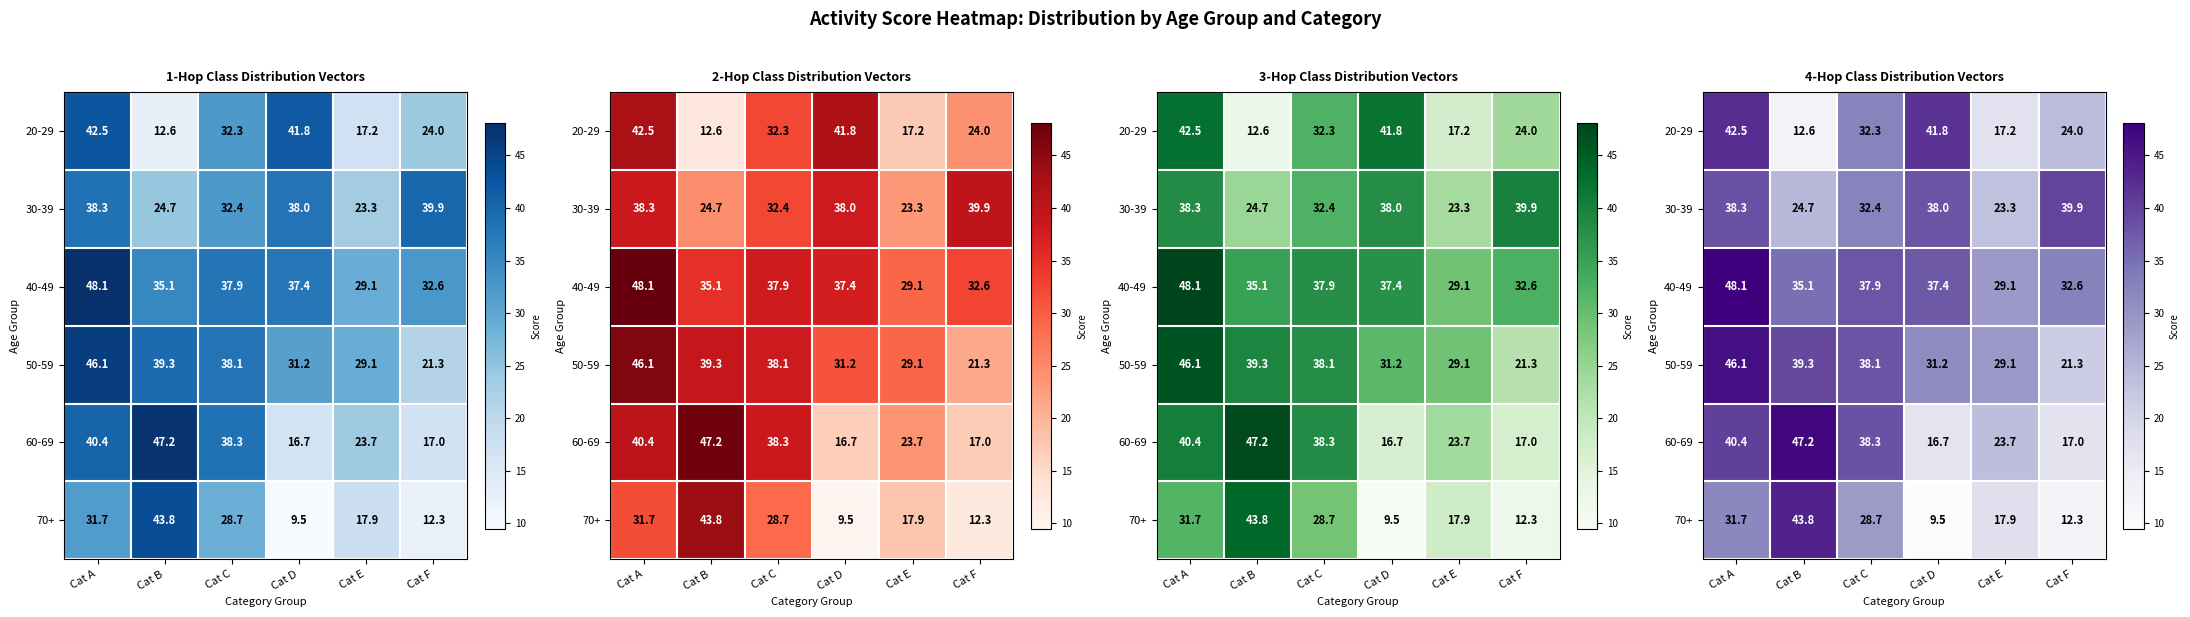

How many categories are shown in the chart?

6